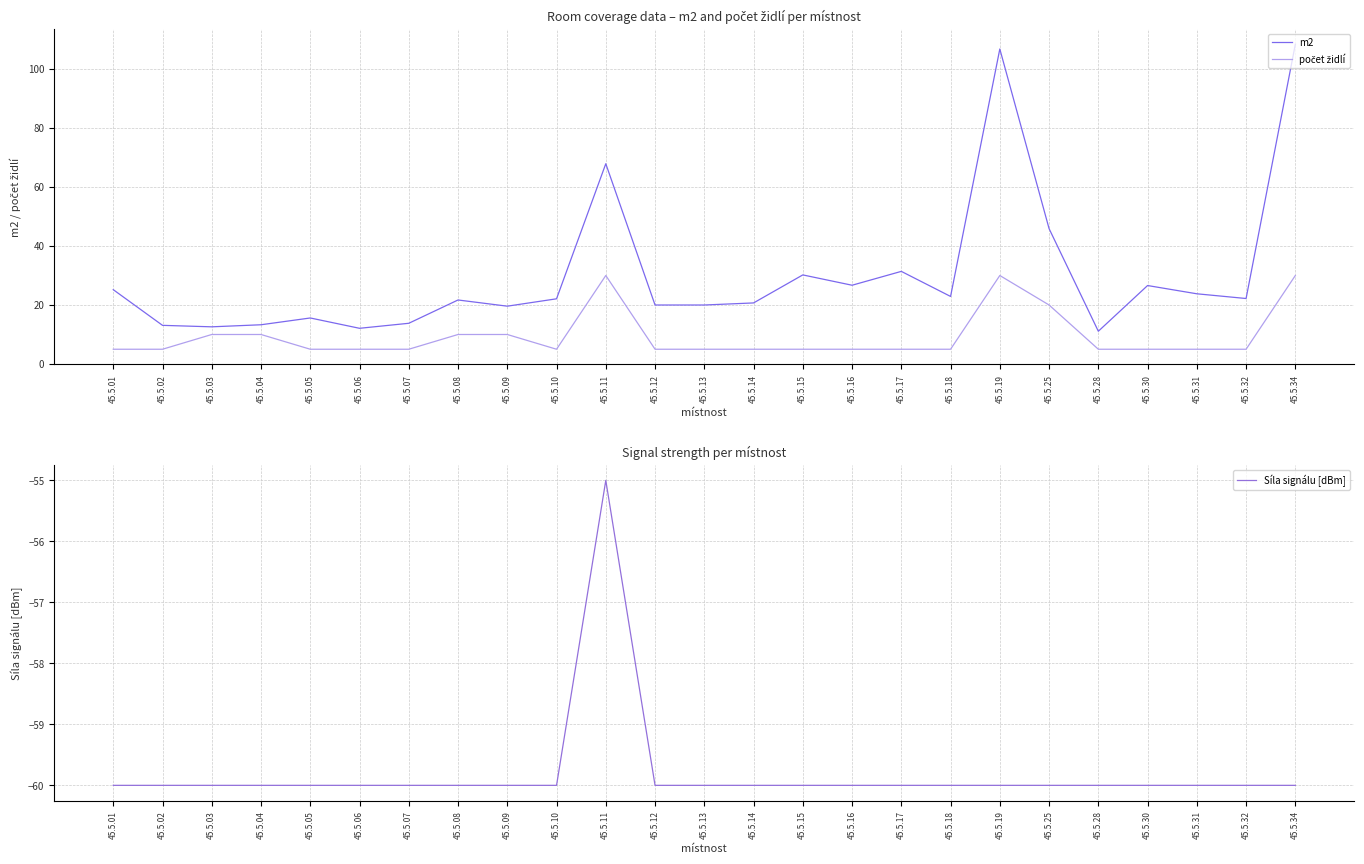

What is the maximum value shown in the chart?

108.4